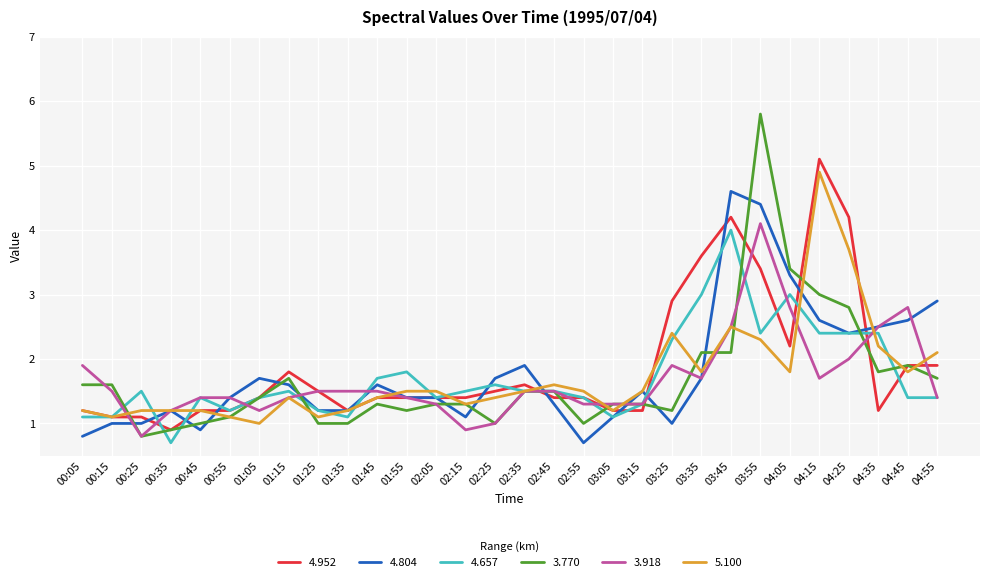

What is the average value of the 4.952 series?

1.9